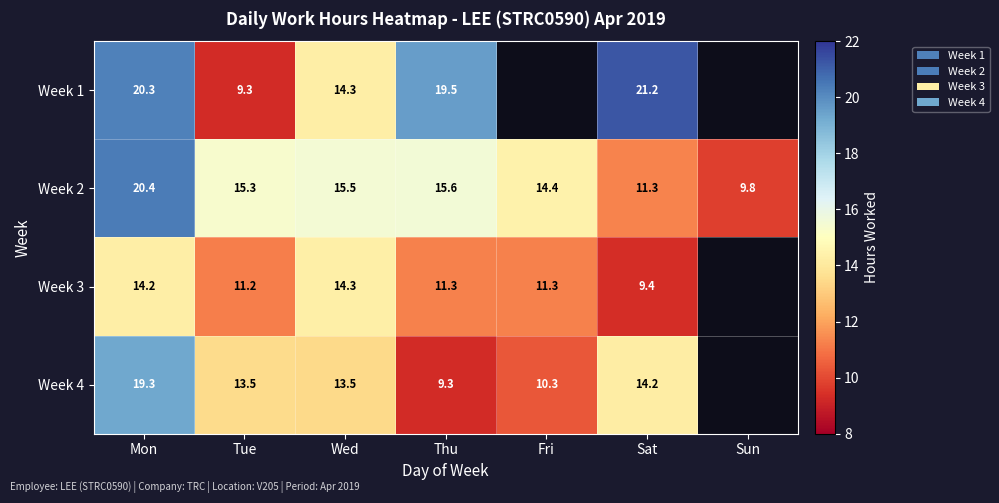

Is the value of Week 1 at Mon greater than the value of Week 3 at Sat?

Yes